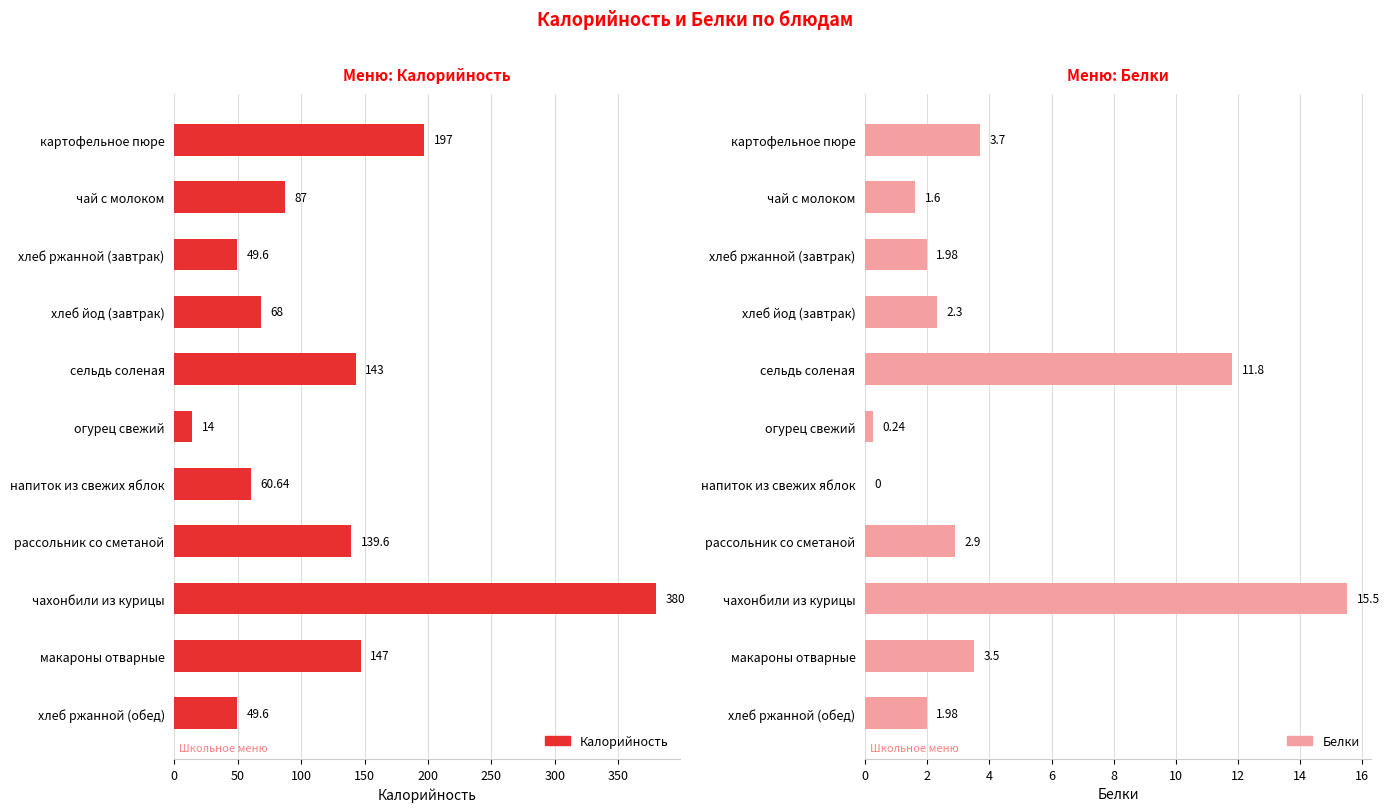

What is the sum of all Белки values?

45.5